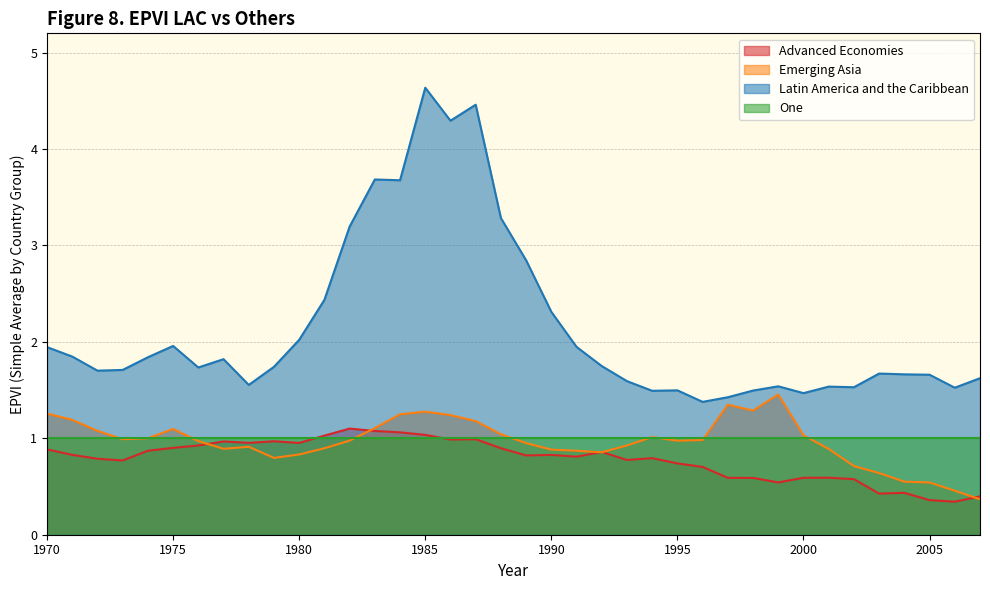

Between 1983 and 2007, which series saw the biggest shift?

Latin America and the Caribbean